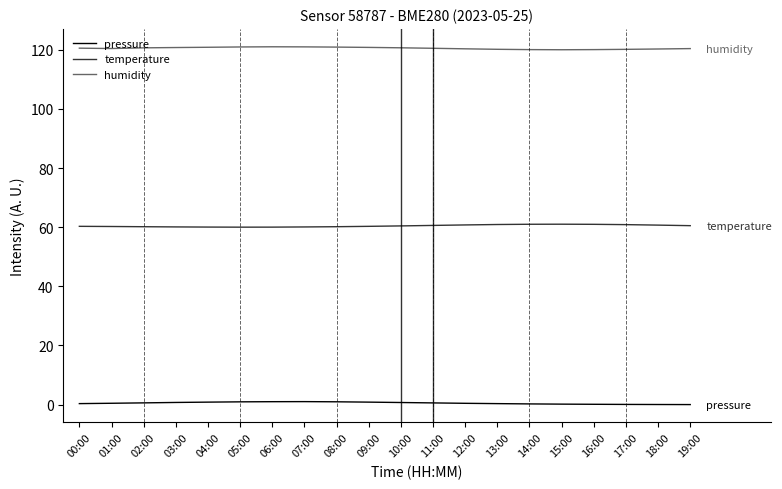

True or false: humidity and temperature intersect in this chart.

False